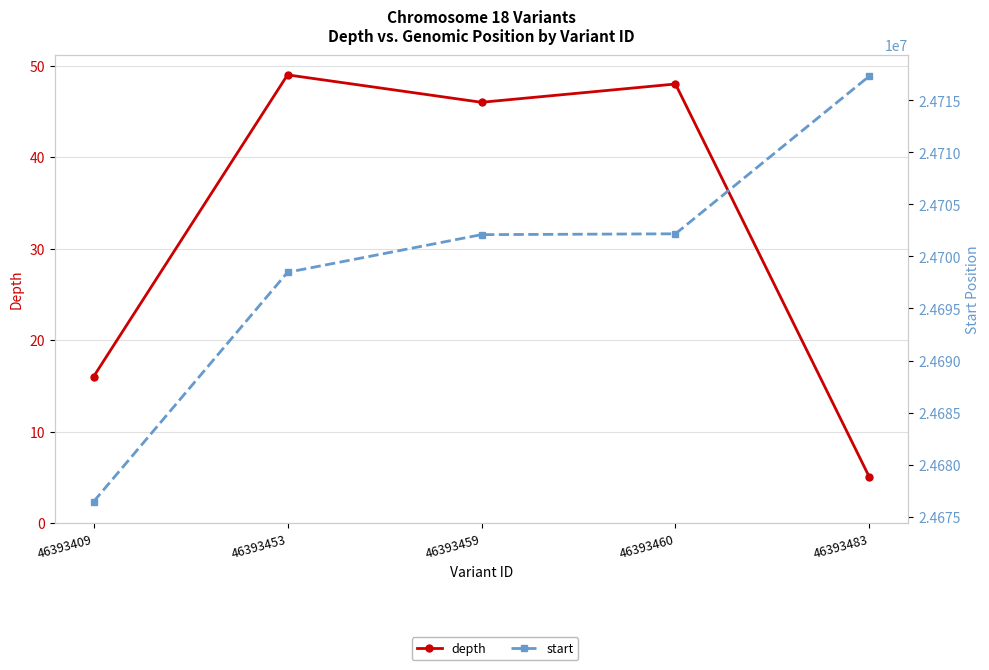

How many interior local peaks does the depth series have?

2